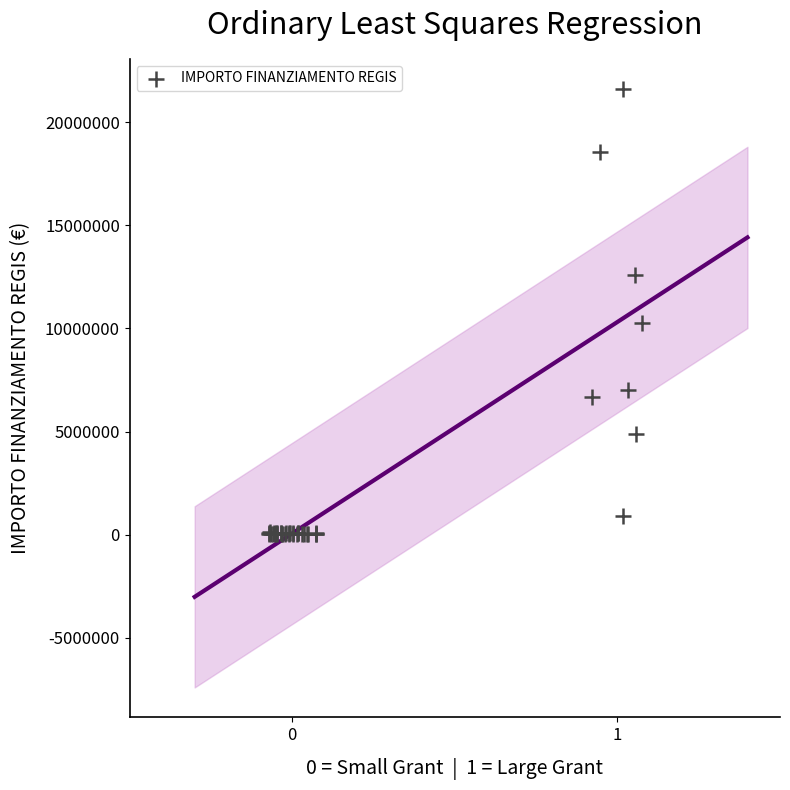

What Y value in the scatter plot is closest to 10820342?

10267188.0